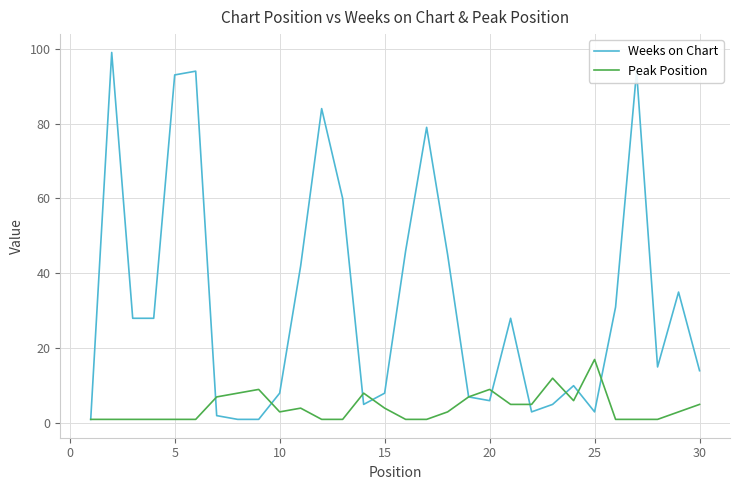

What is the maximum value for Peak Position?

17